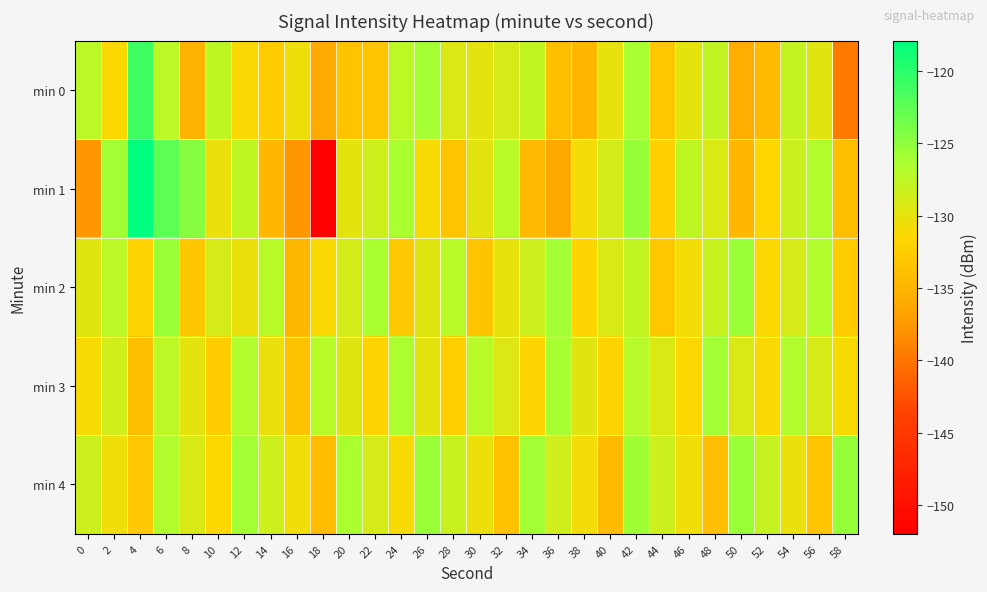

At 8, list the series in order from largest to smallest.

min 1, min 4, min 3, min 2, min 0